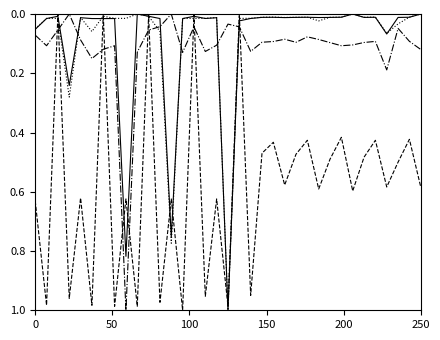

How many lines are shown in the chart?

4